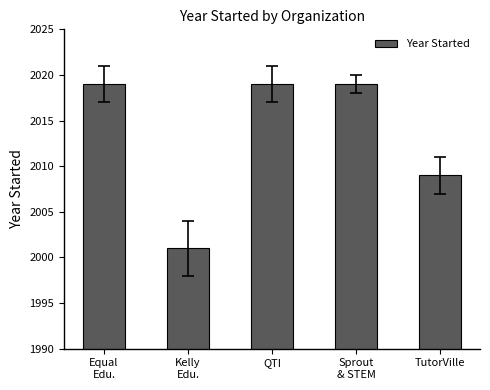

True or false: the data shows 2019 at Equal
Edu..

True